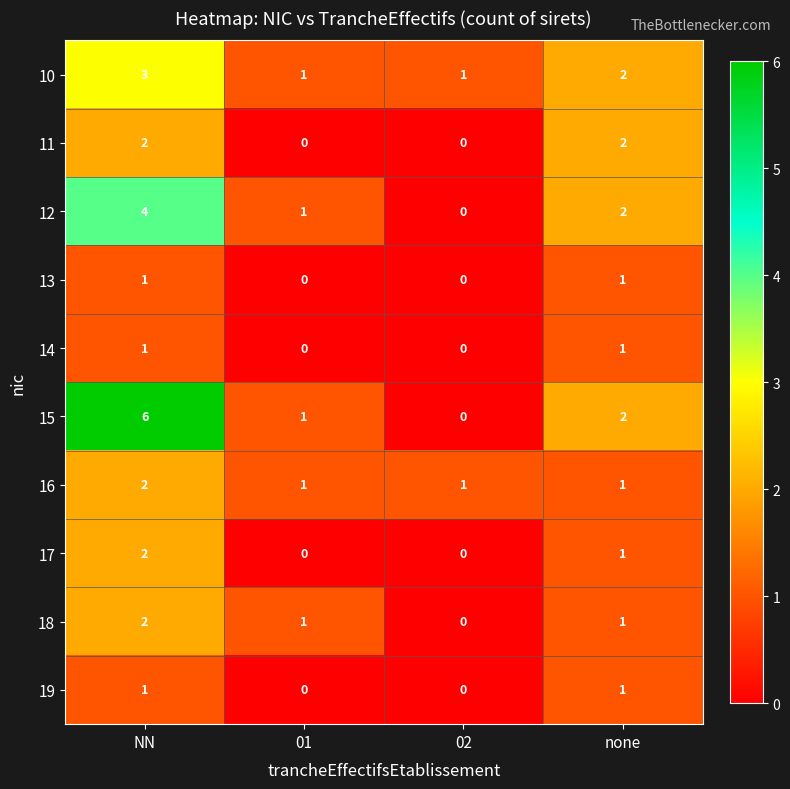

What is the sum of all 17 values?

3